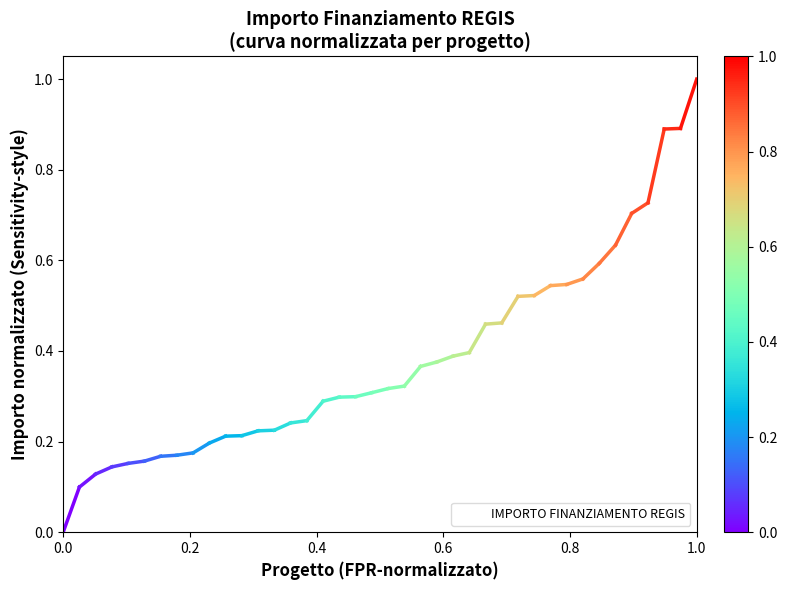

What is the greatest value displayed?

1.0